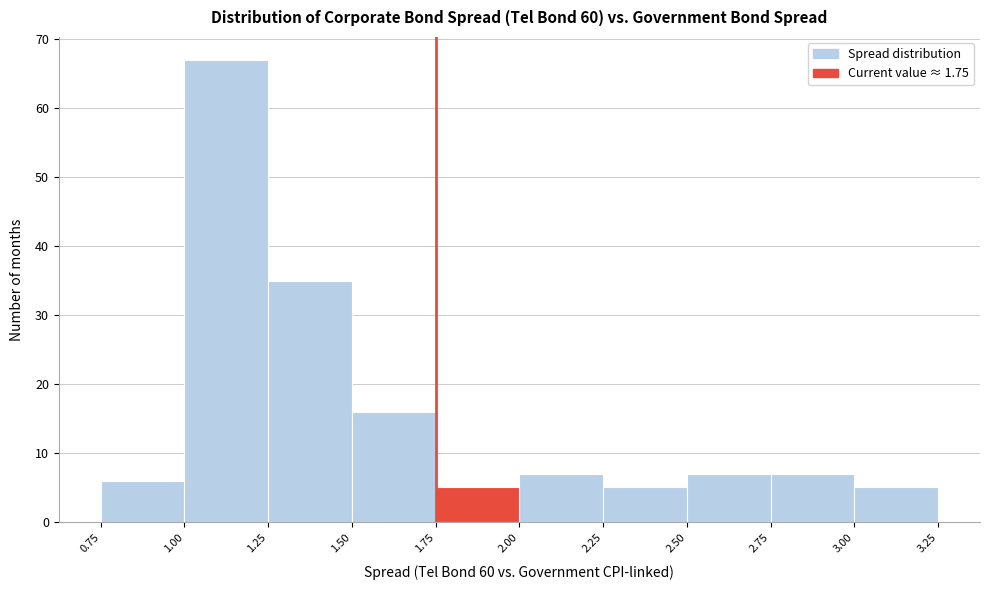

Reading left to right, list every bar in this chart as the range it spans on the x-axis followed by its height. The values are not printed on the chart, so give them approximately, as read against the axis.

0.75 to 1.00: 6
1.00 to 1.25: 67
1.25 to 1.50: 35
1.50 to 1.75: 16
1.75 to 2.00: 5
2.00 to 2.25: 7
2.25 to 2.50: 5
2.50 to 2.75: 7
2.75 to 3.00: 7
3.00 to 3.25: 5